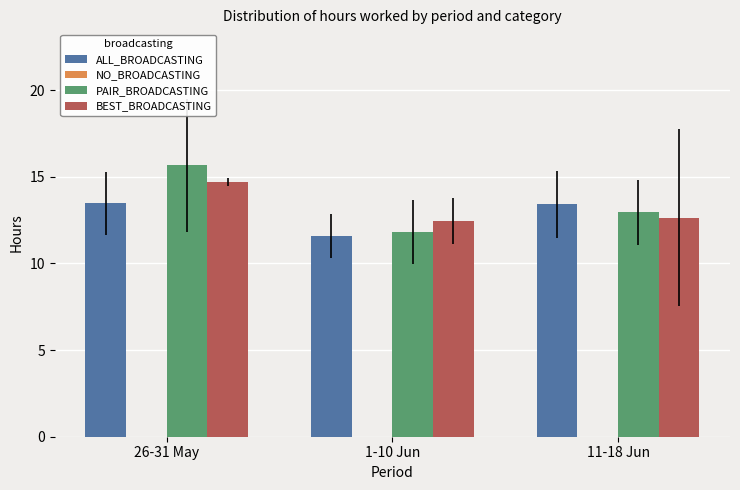

What is the total value across all series at 26-31 May?

43.9